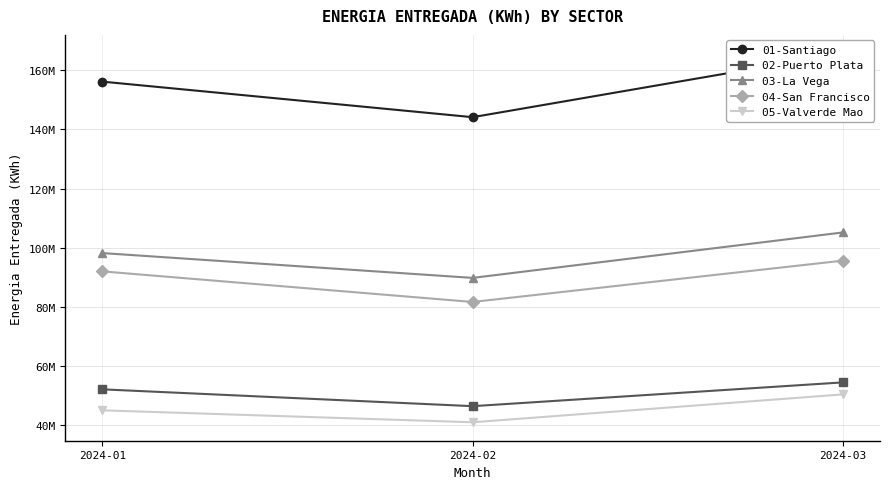

Reading right to left, what are all the values shown in this chart?

01-Santiago: 165778801.5	144157097.4	156199113.2
02-Puerto Plata: 54336791.2	46281680.7	51984991.1
03-La Vega: 105122905.4	89725502.2	98132499.6
04-San Francisco: 95575002.9	81573057.7	91932526.7
05-Valverde Mao: 50268737.5	40827856.5	44873999.3